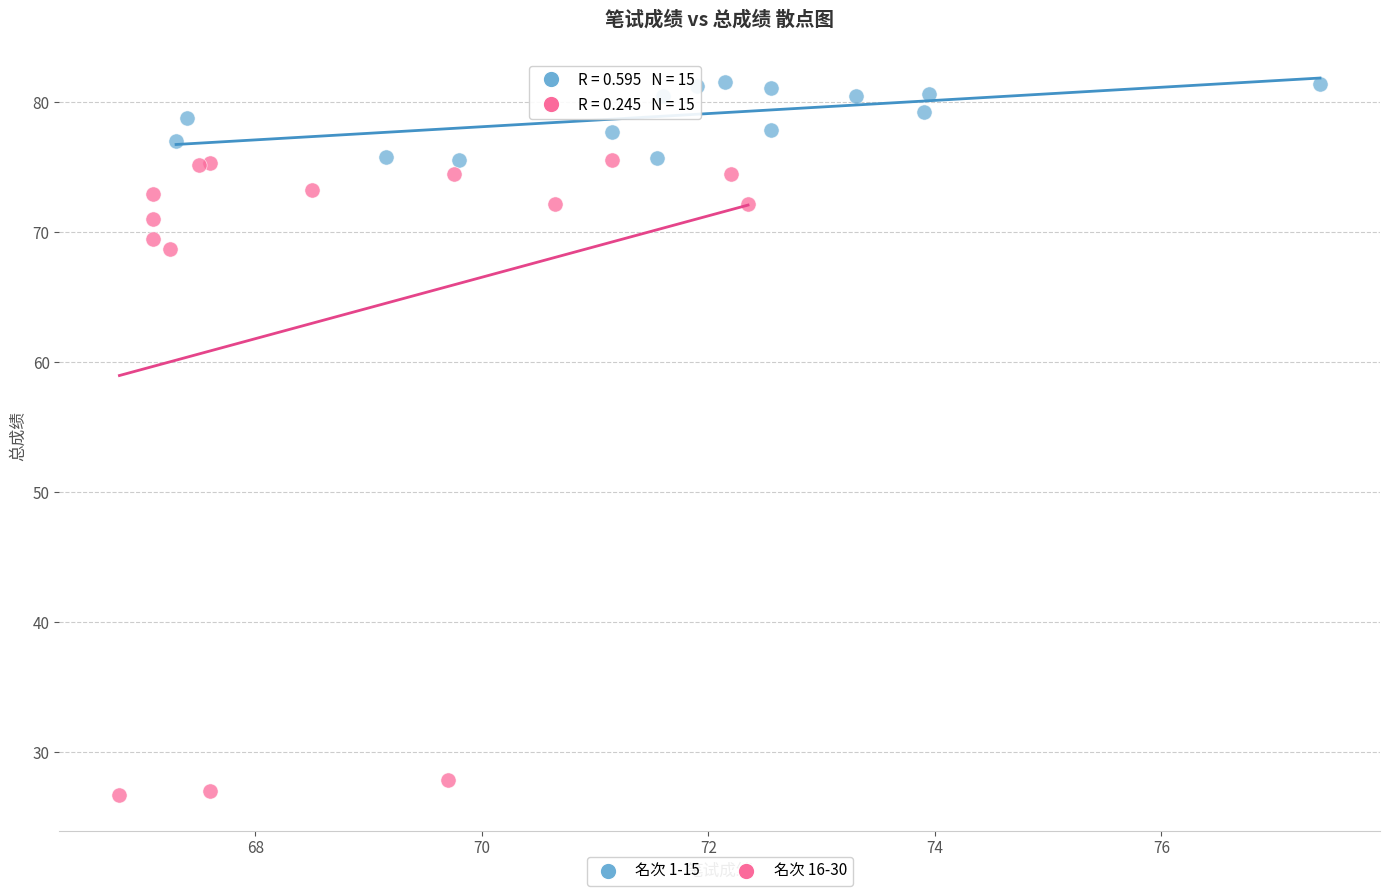

Which series reaches the minimum Y coordinate?

名次 16-30